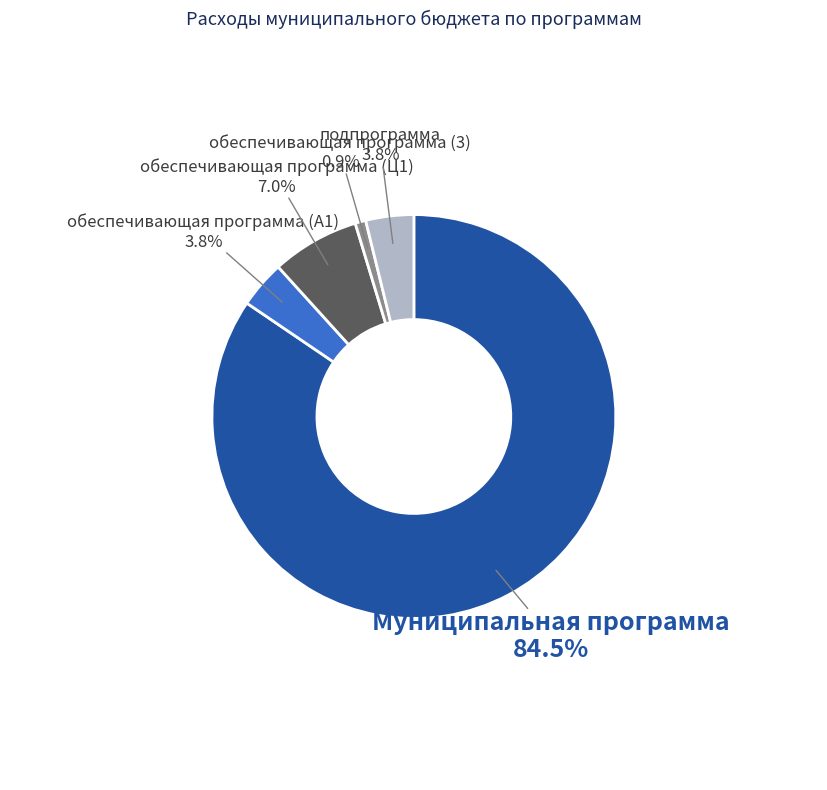

Between обеспечивающая программа (3) and обеспечивающая программа (Ц1), which is larger?

обеспечивающая программа (Ц1)